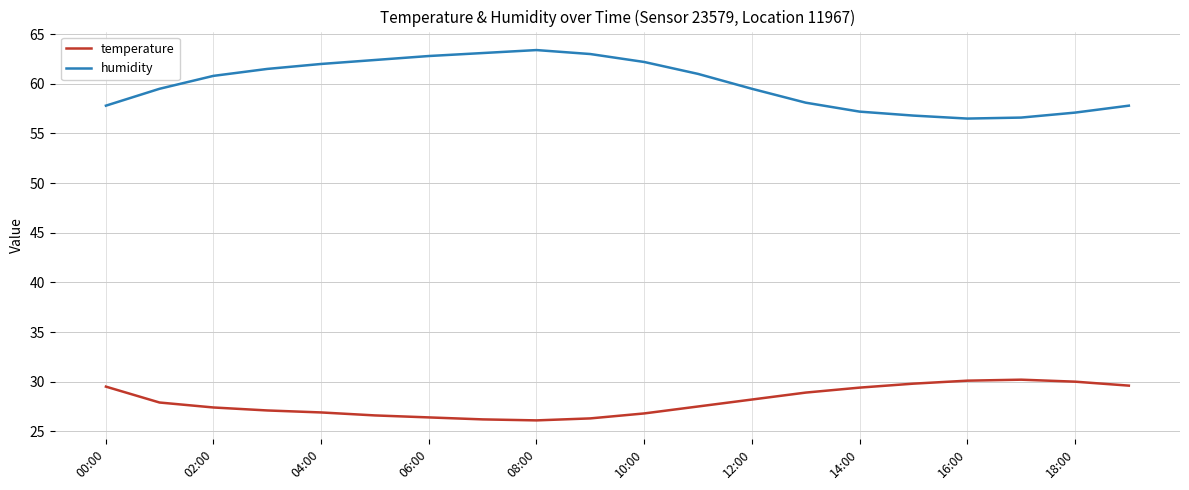

What is the difference between the maximum and minimum values in the humidity series?

6.9